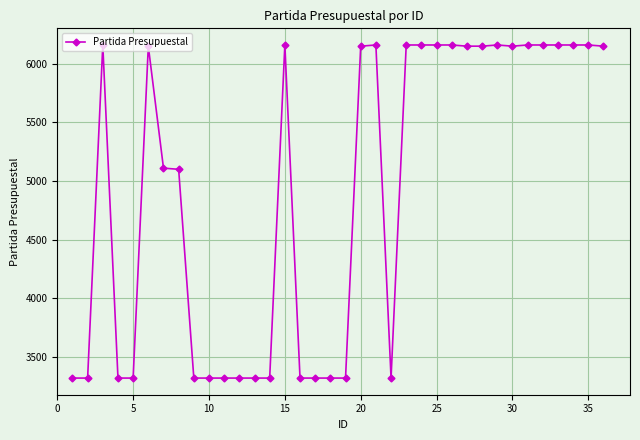

What is the value of the 3rd point from the left?

6160